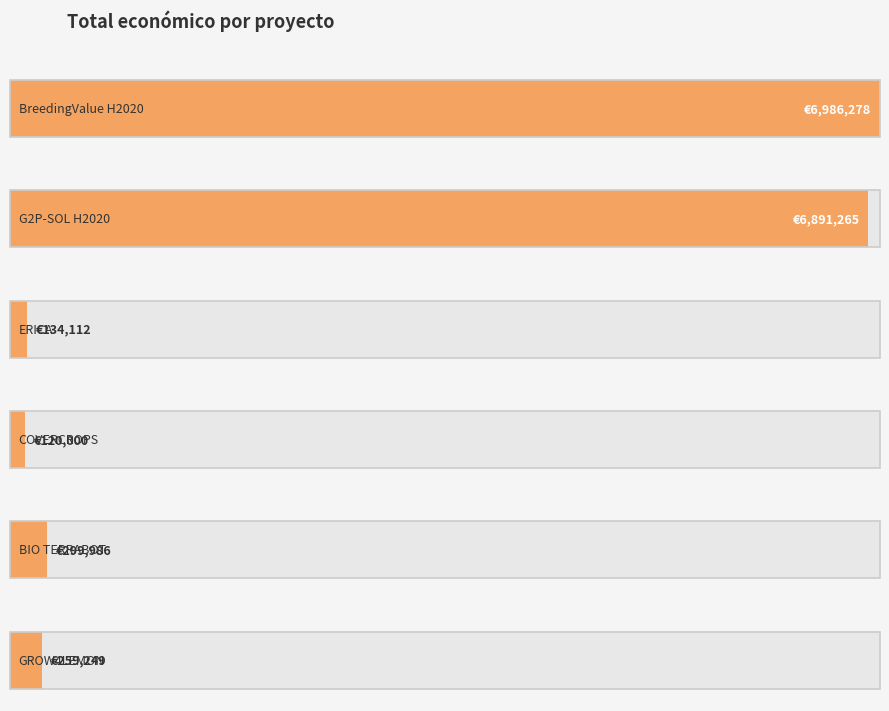

The chart shows a value of 6891265 at G2P-SOL H2020. True or false?

True